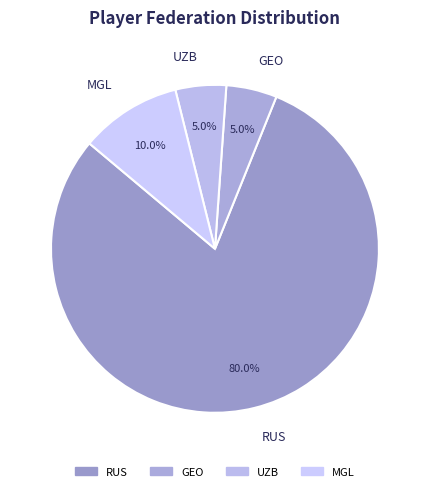

To the nearest percent, what portion does GEO represent?

5%